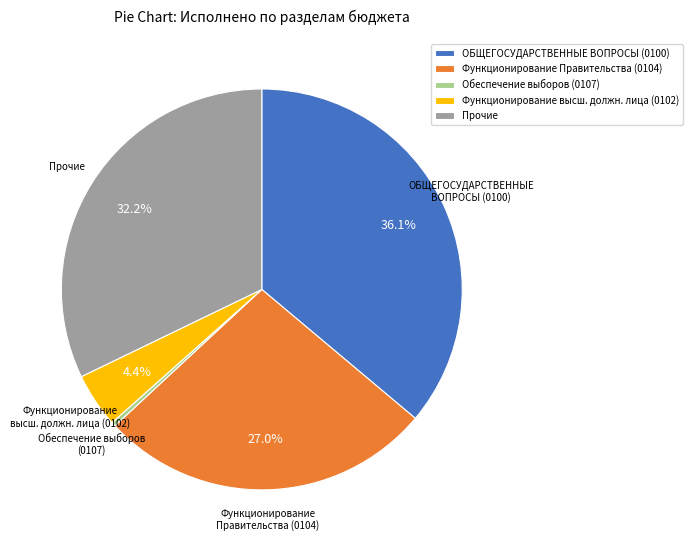

How many segments does this pie chart have?

5